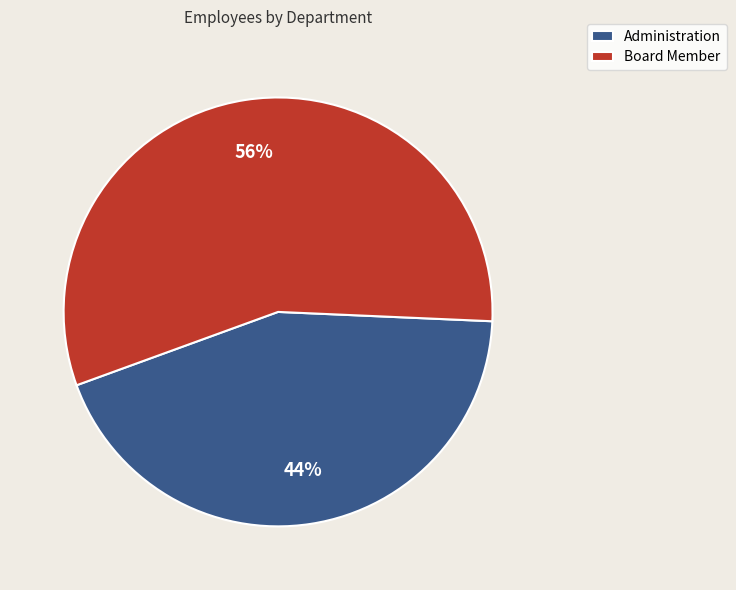

Which has a higher value, Board Member or Administration?

Board Member